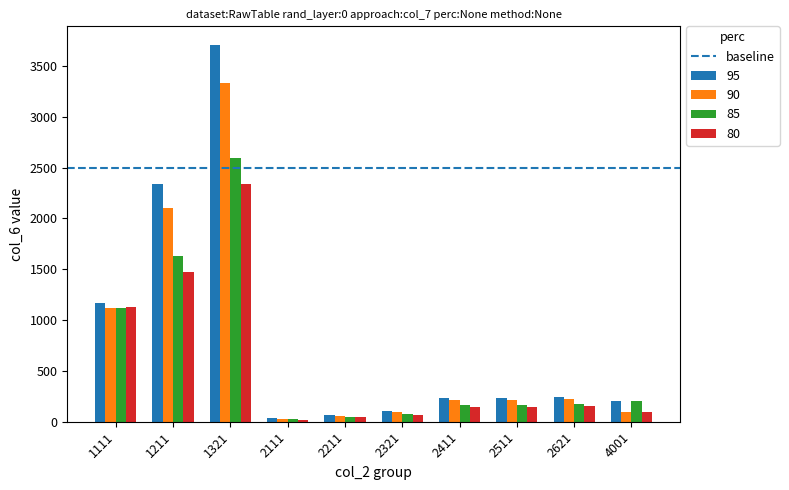

How many values in the 80 series are below 147?

4